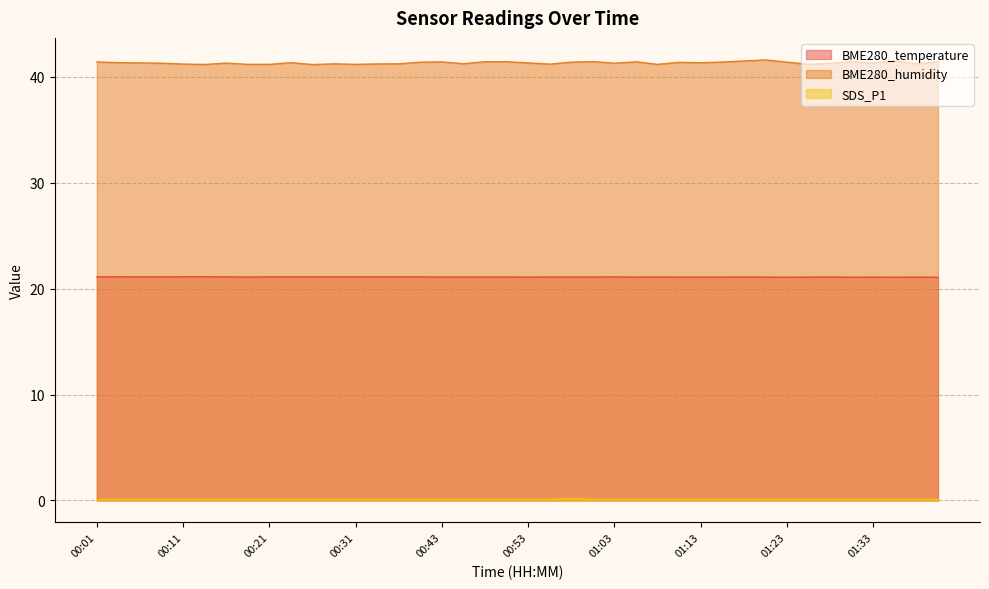

True or false: SDS_P1 has more than 1 interior local peaks.

False